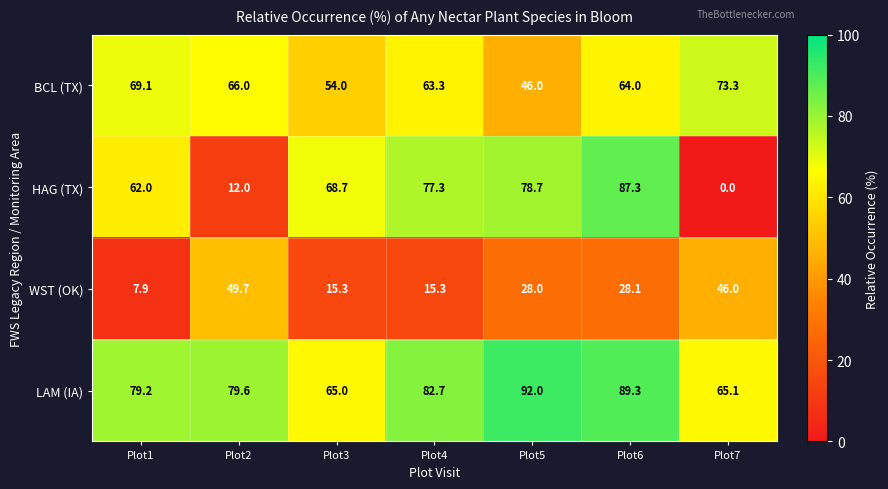

How many values in the HAG (TX) series are below 68?

3